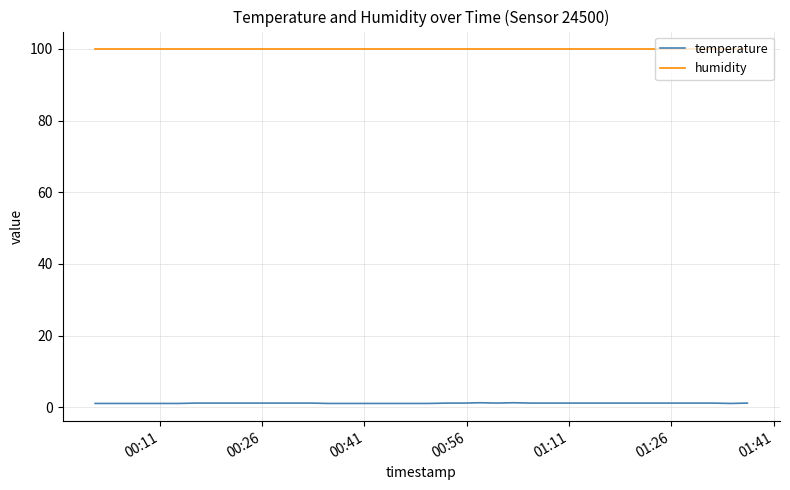

True or false: temperature and humidity cross at least once.

False